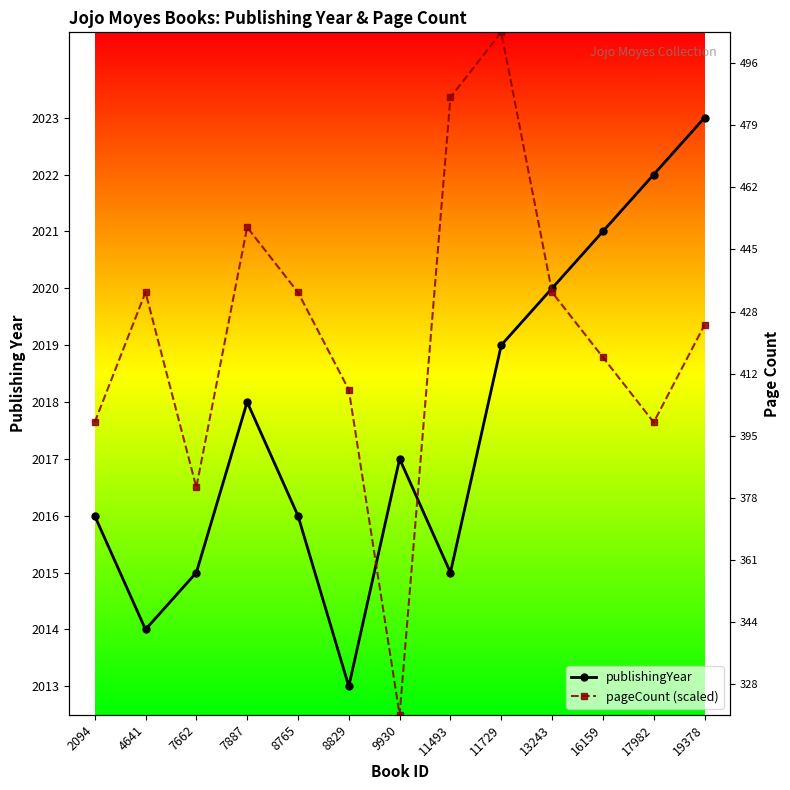

What is the spread (max minus min) of values at 11493?

8.4